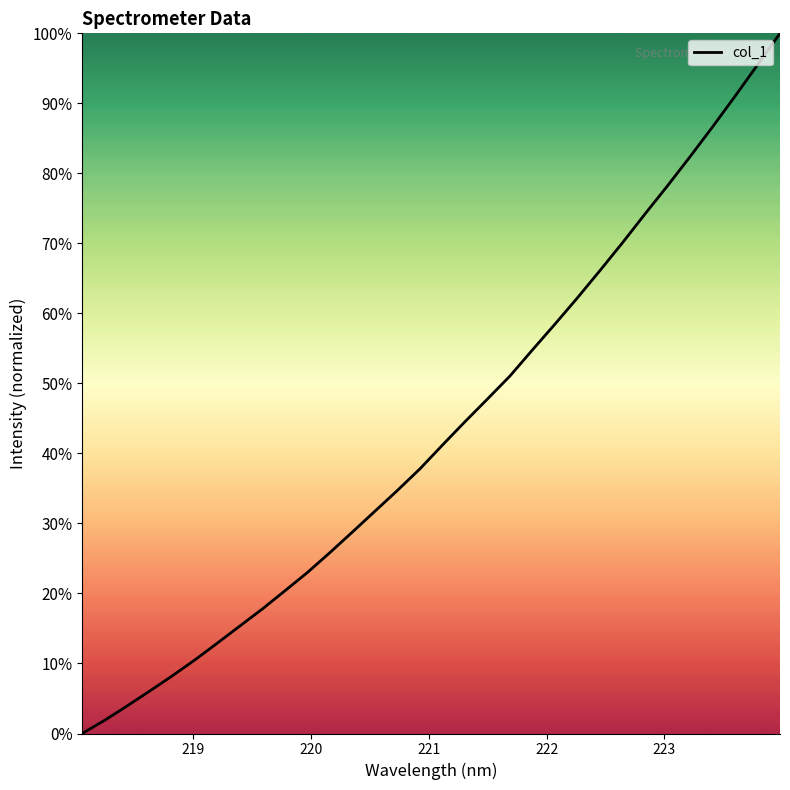

What is the difference between the maximum and minimum values?

100.0